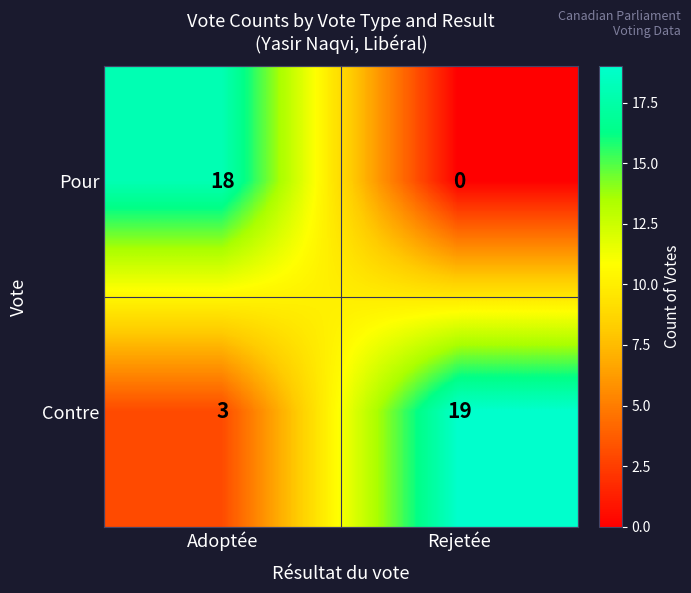

Reading right to left, extract all data points from this chart.

Pour: Rejetée=0	Adoptée=18
Contre: Rejetée=19	Adoptée=3